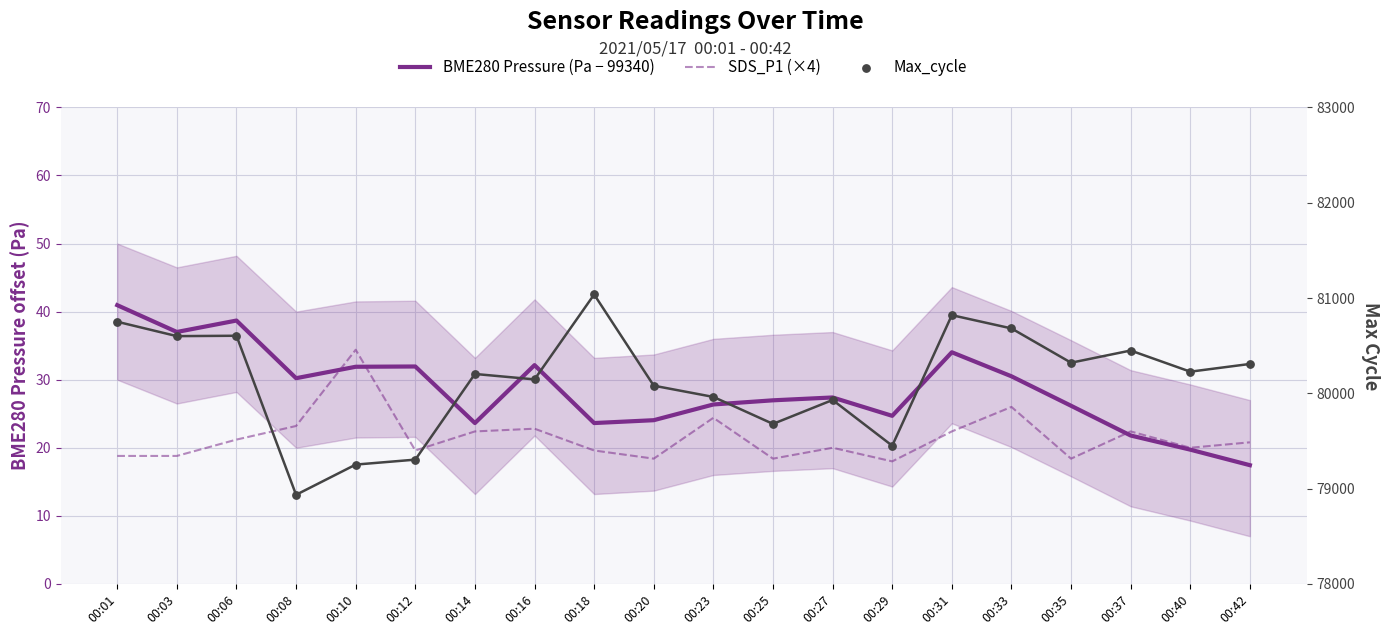

What are all the series names shown in the legend?

BME280 Pressure (Pa − 99340), SDS_P1 (×4), Max_cycle